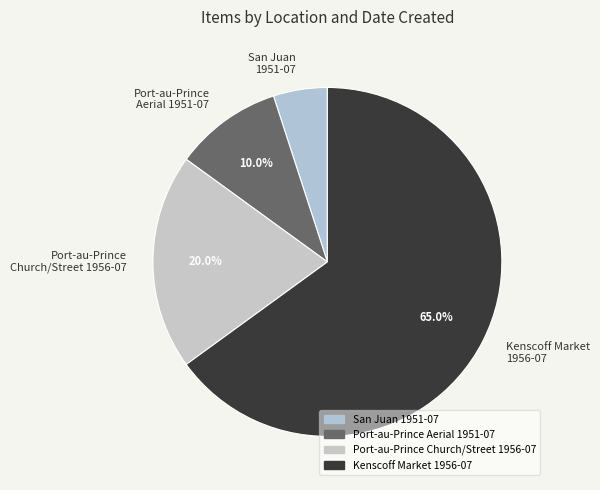

Approximately how many times larger is the value at Port-au-Prince Church/Street 1956-07 compared to San Juan 1951-07?

4.0